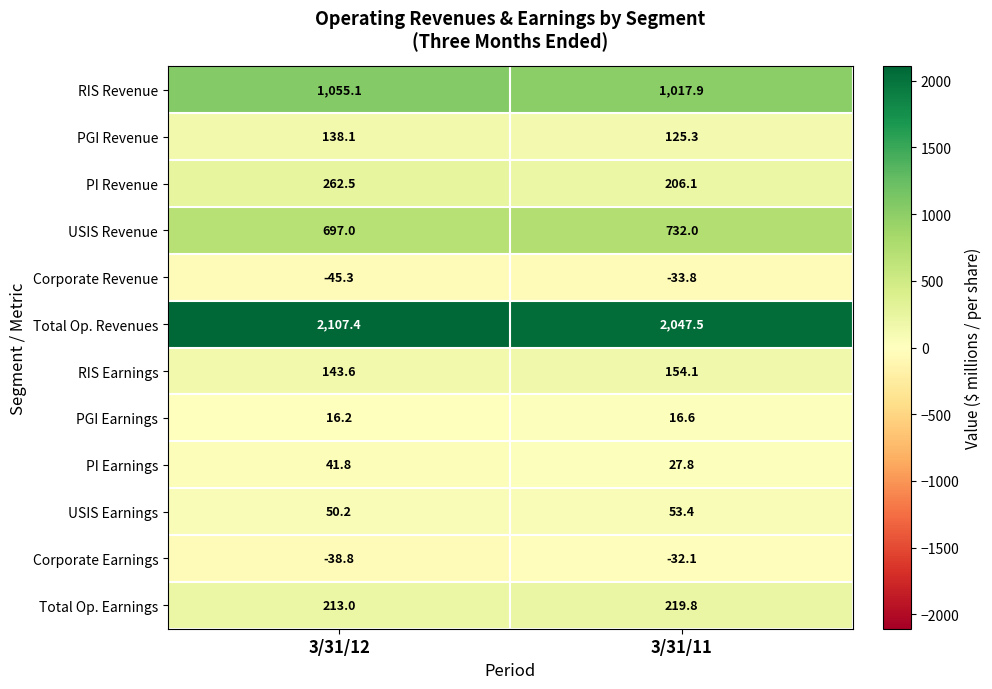

At which category does the chart reach its peak across all series?

3/31/12